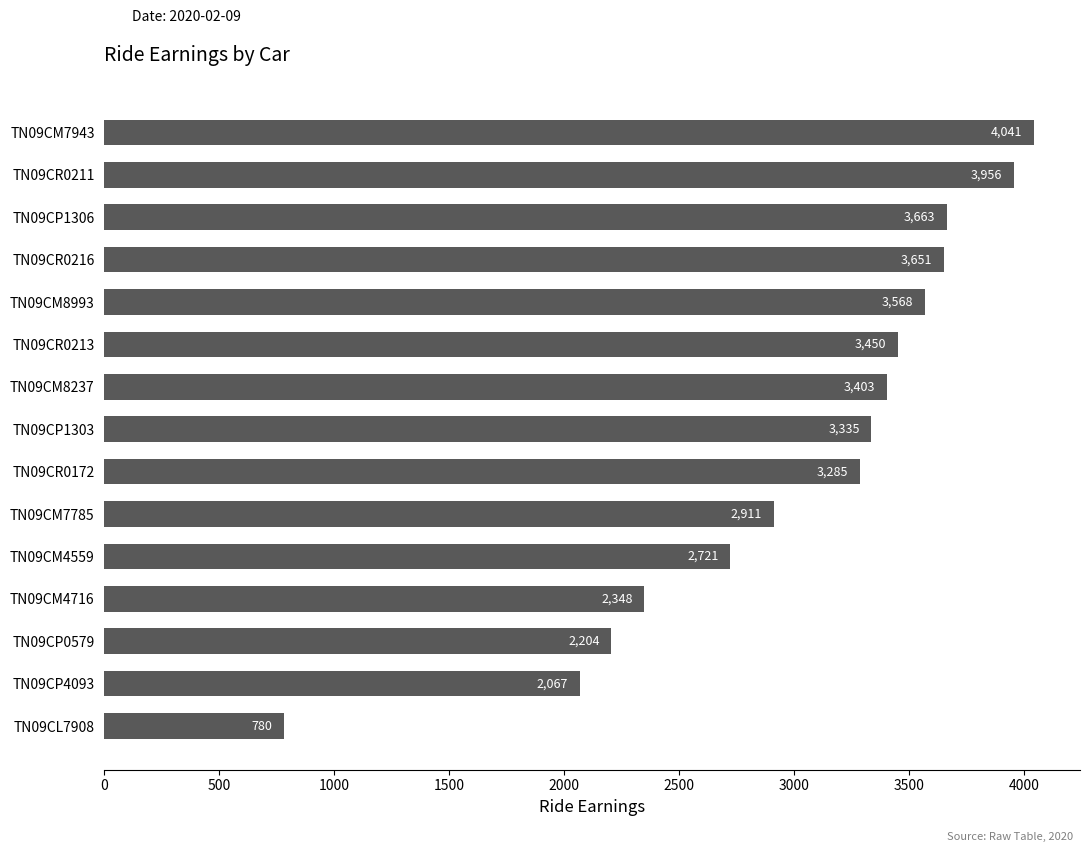

What is the label of the 3rd bar from the bottom?

TN09CP0579